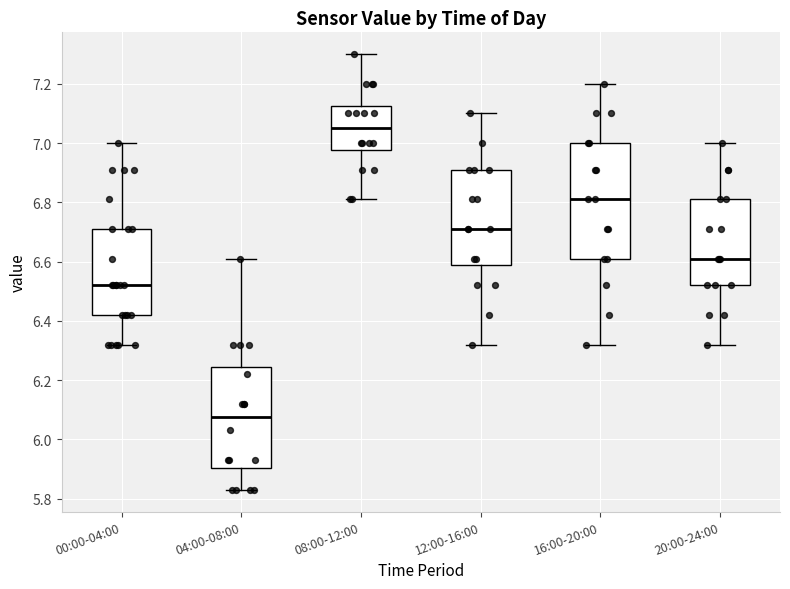

Where is the lower edge of the box for 16:00-20:00 on the y-axis? The values are not printed on the chart, so give them approximately, as read against the axis.

6.62